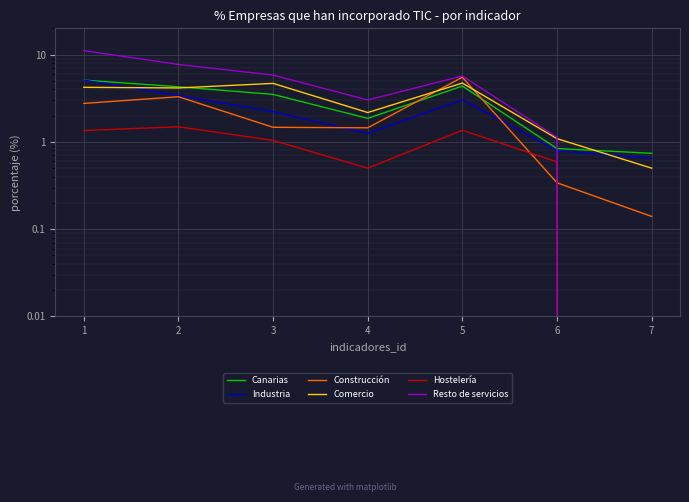

At 5, list the series in order from smallest to largest.

Hostelería, Industria, Canarias, Comercio, Construcción, Resto de servicios